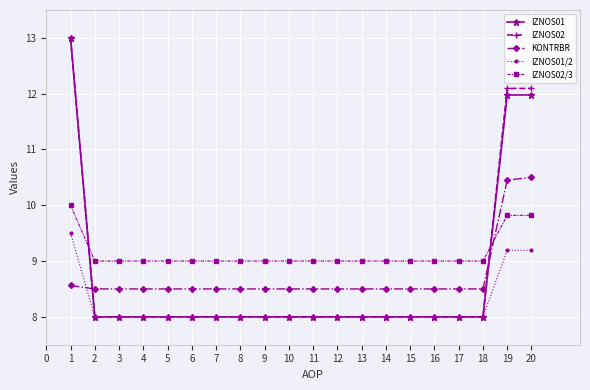

After their last crossing, which series has the higher values: KONTRBR or IZNOS02/3?

KONTRBR